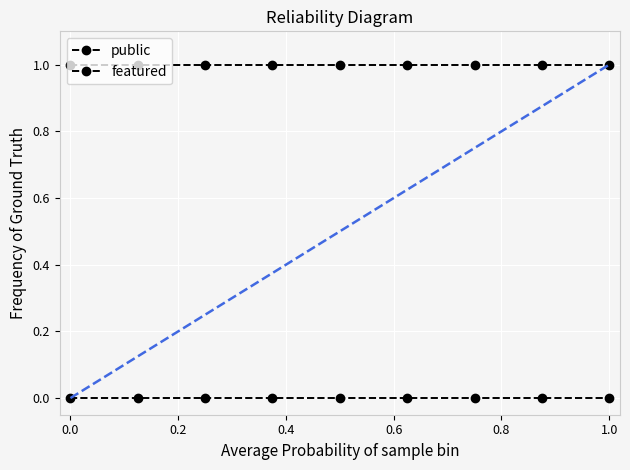

How many categories are shown in the chart?

9